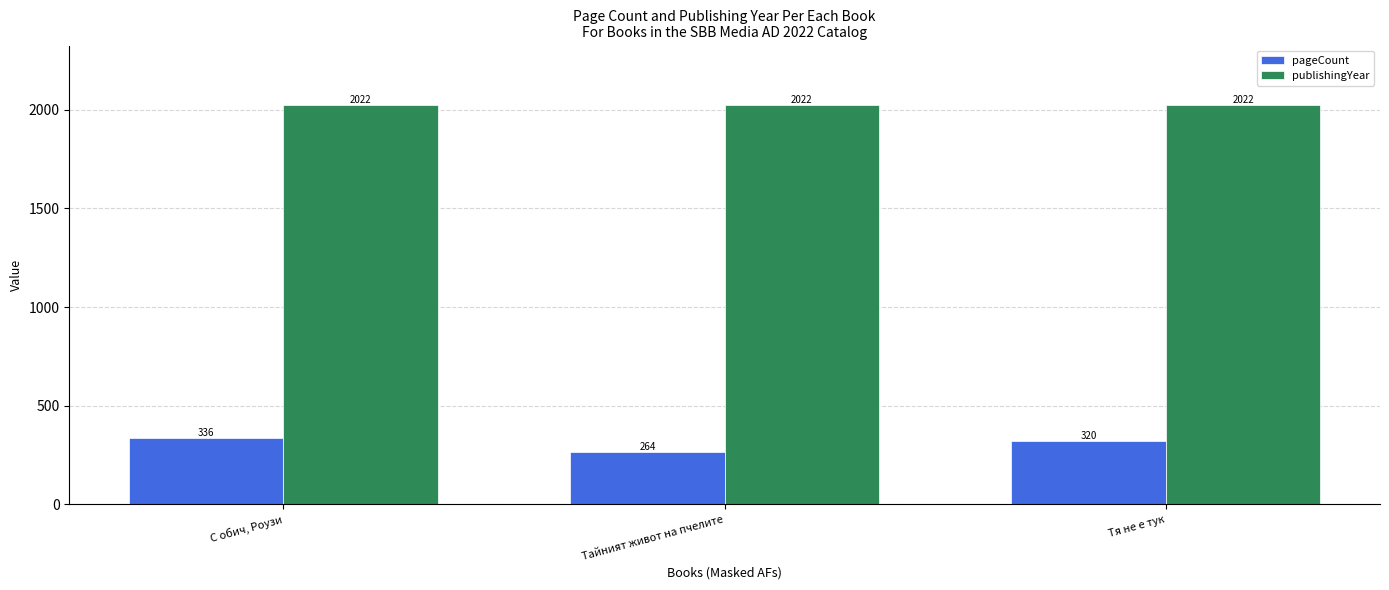

What is the label of the 1st bar from the right?

Тя не е тук